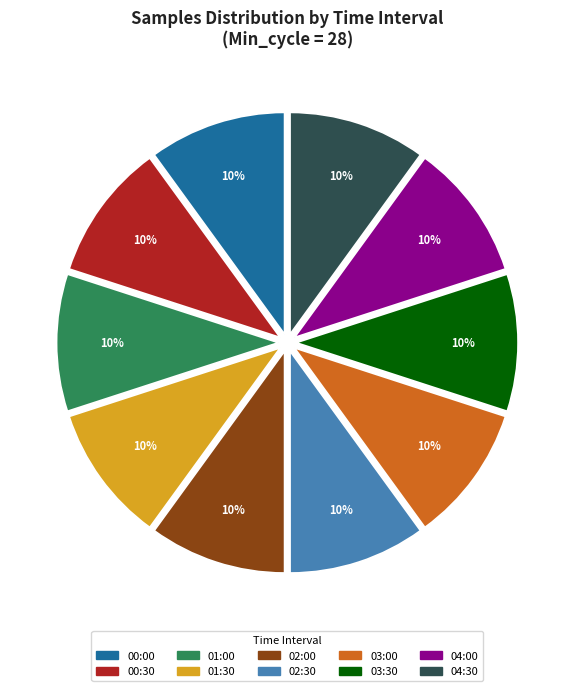

Is there a majority slice in this chart?

No